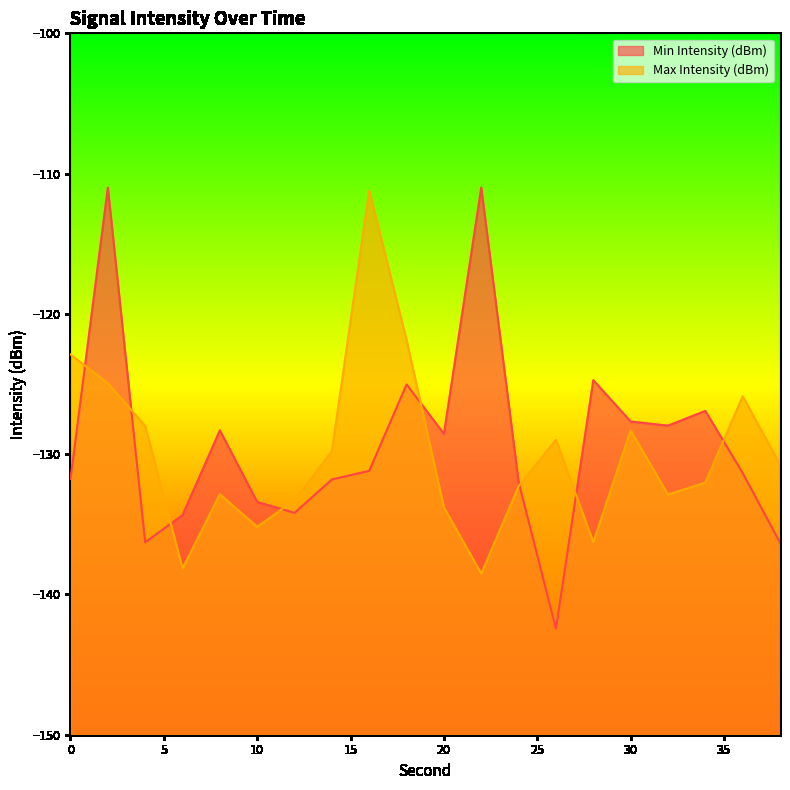

Is it true that Min Intensity (dBm) equals -131.2 at 16?

True